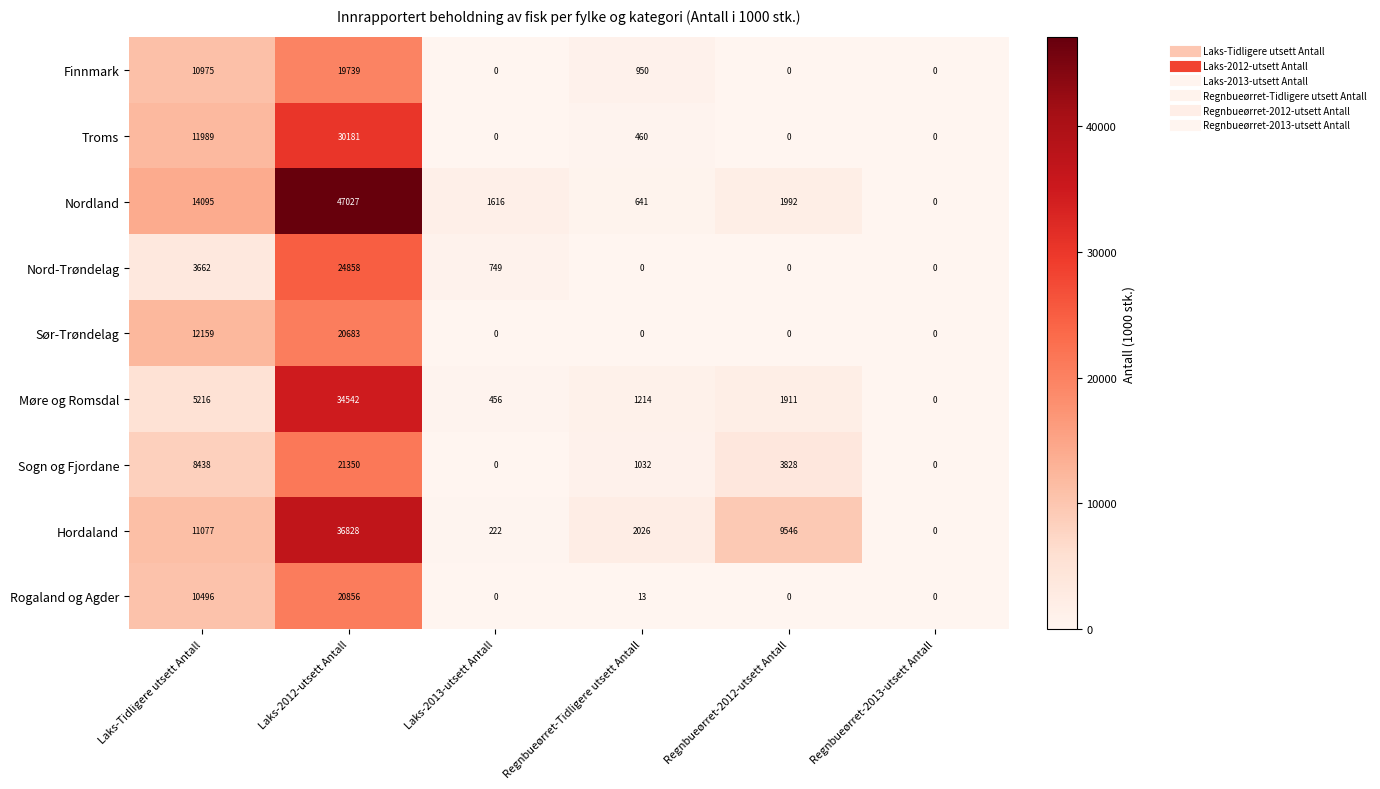

What is the difference between the Nordland values at Regnbueørret-2012-utsett Antall and Regnbueørret-2013-utsett Antall?

1992